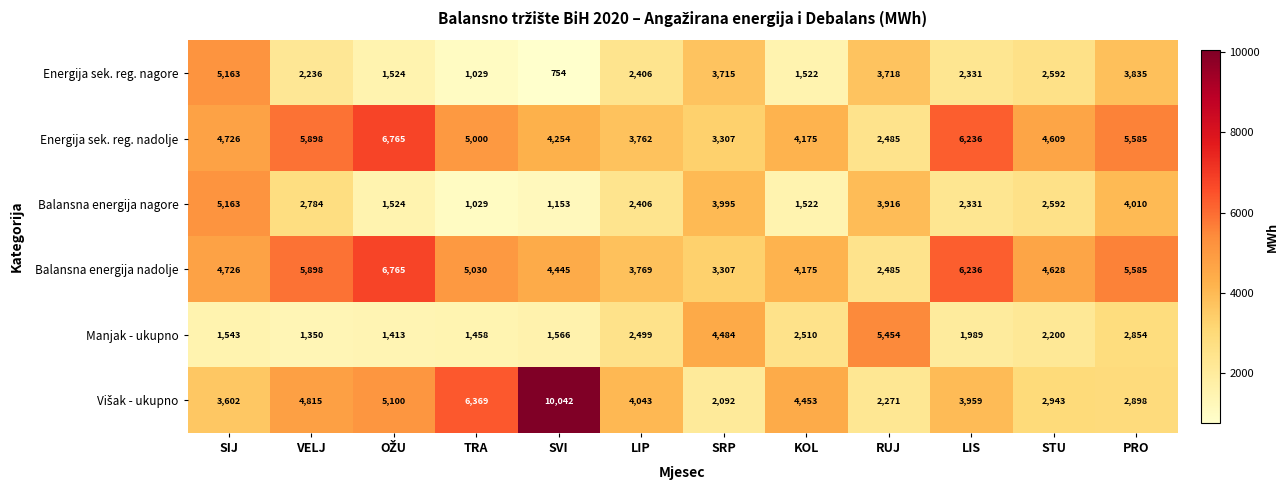

At which label does Manjak - ukupno reach its peak?

RUJ